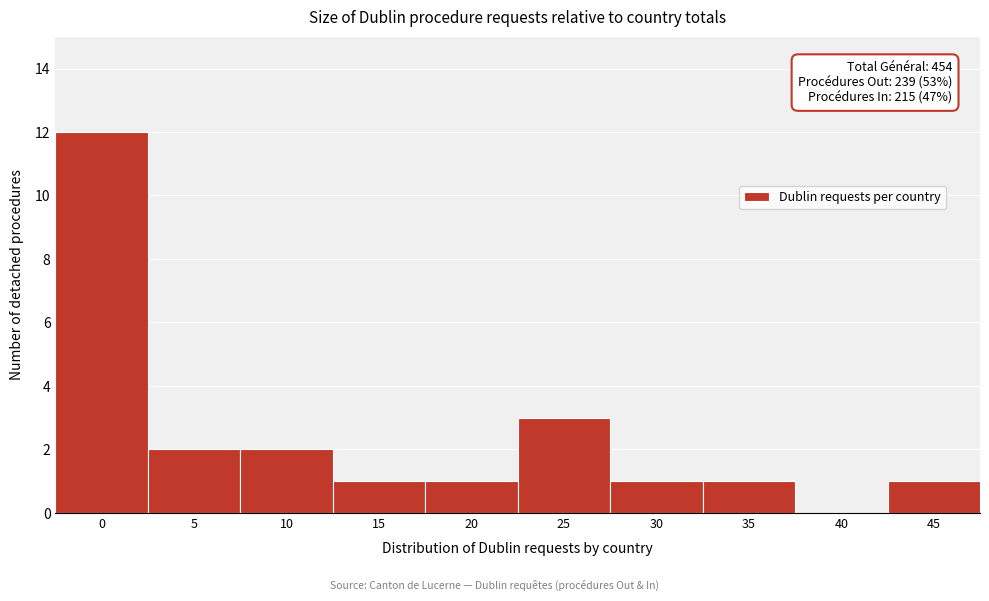

Reading left to right, transcribe all the data shown in this chart.

0=12	5=2	10=2	15=1	20=1	25=3	30=1	35=1	40=0	45=1